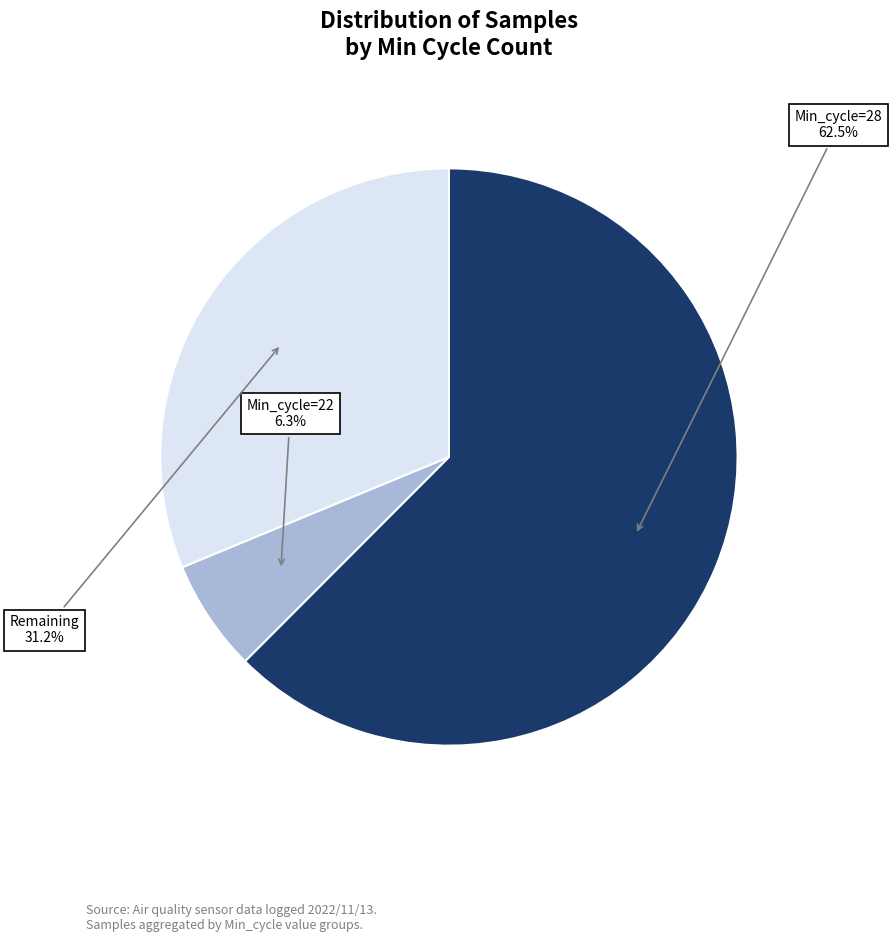

Rank the categories by value from lowest to highest.

Min_cycle=22, Remaining, Min_cycle=28